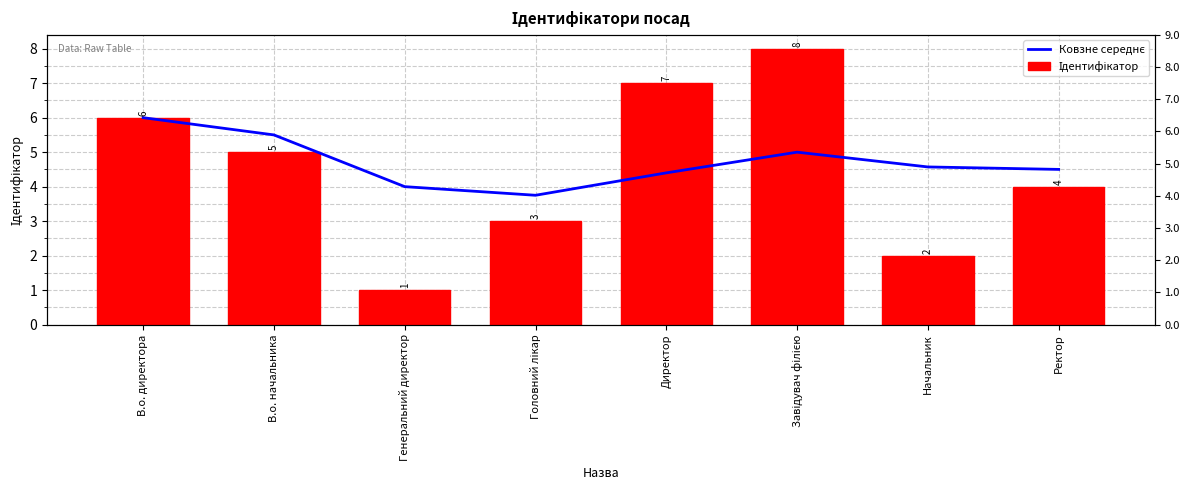

What is the sum of all Ковзне середнє values?

37.7